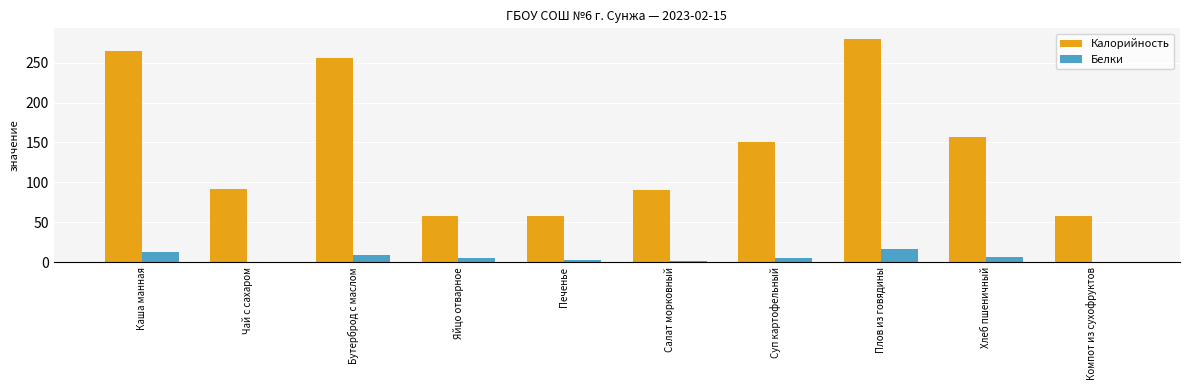

What is the maximum value shown in the chart?

279.0